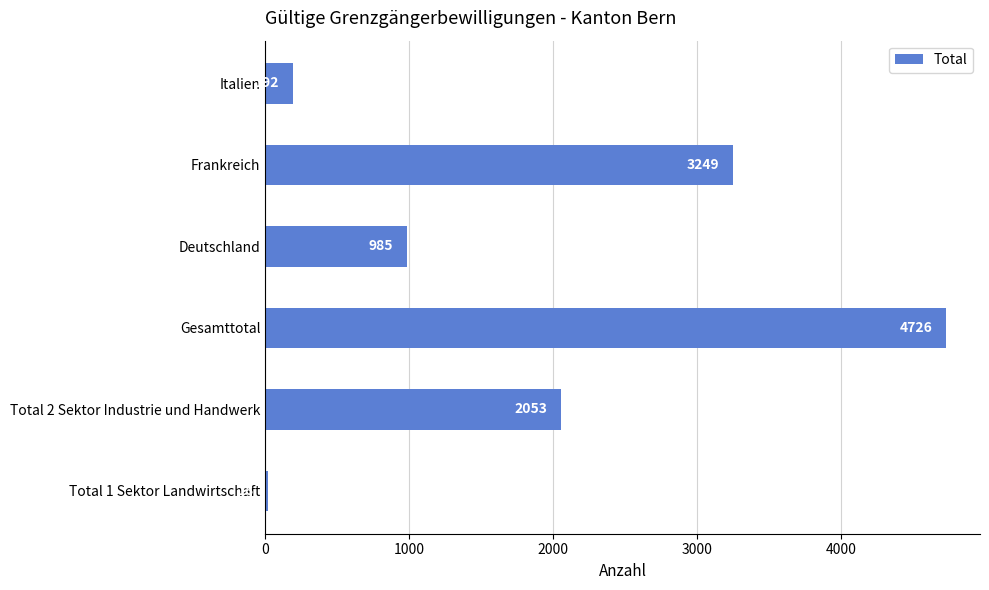

Reading bottom to top, list all the values displayed in this chart.

Total 1 Sektor Landwirtschaft=18	Total 2 Sektor Industrie und Handwerk=2053	Gesamttotal=4726	Deutschland=985	Frankreich=3249	Italien=192